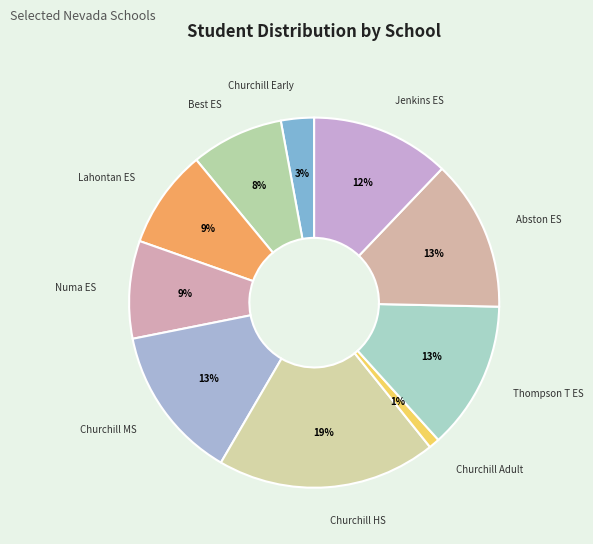

To the nearest percent, what portion does Churchill Early represent?

3%